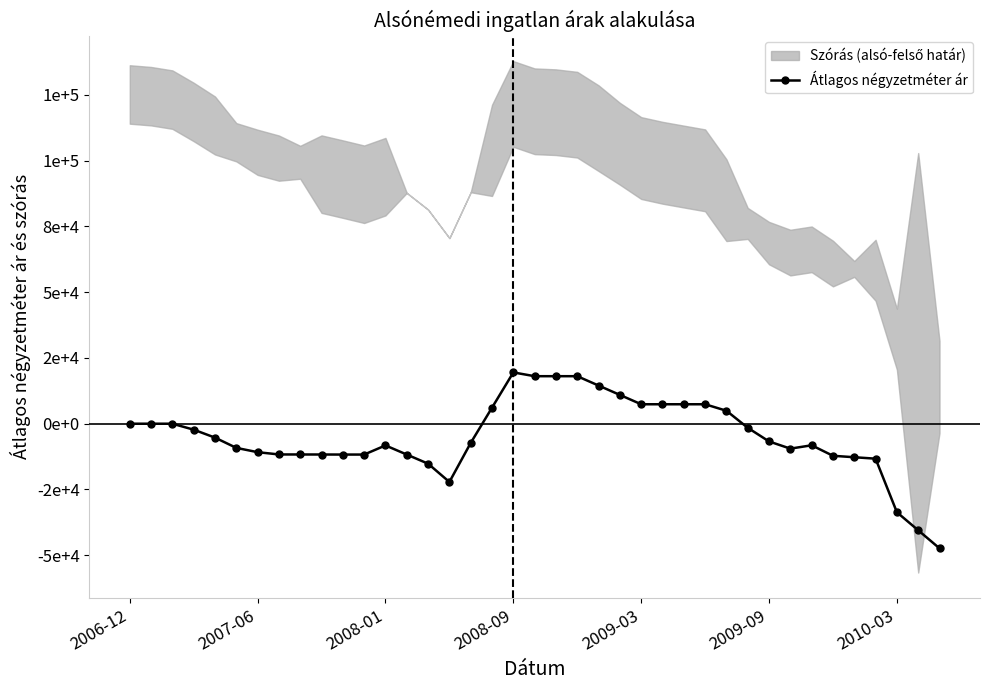

True or false: there are more than 2 points higher than both neighbors.

True